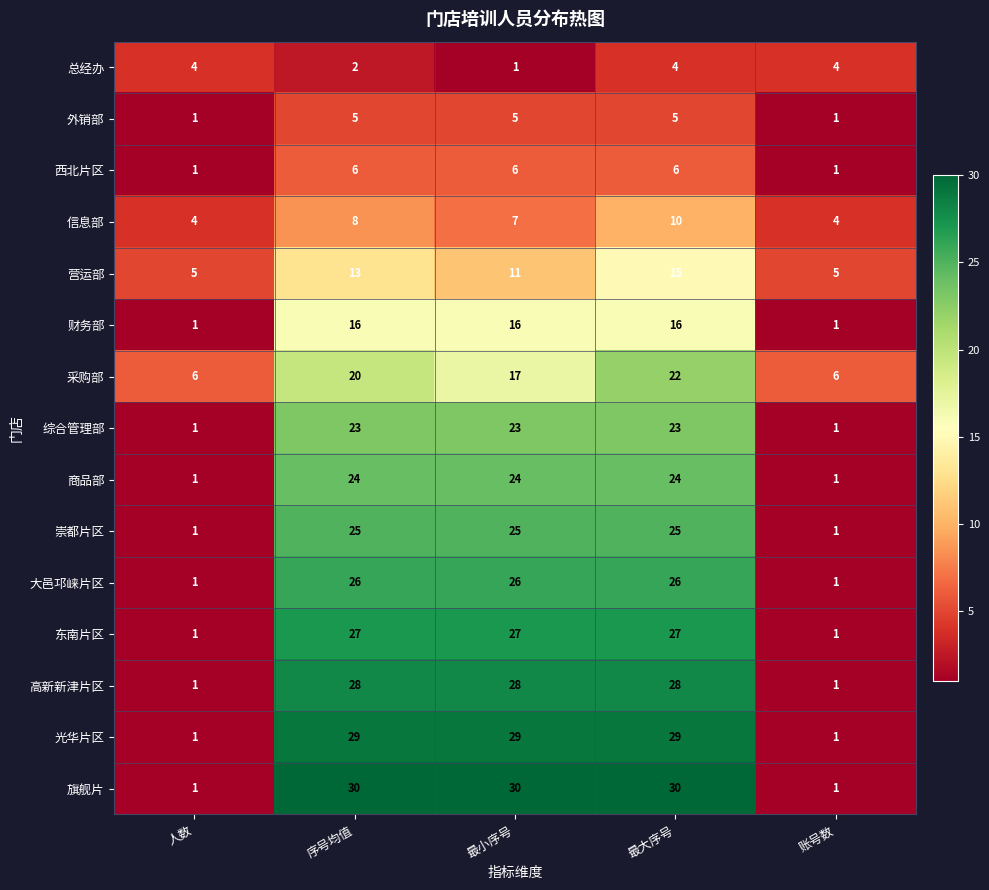

Rank the series by their maximum value, from highest to lowest.

旗舰片, 光华片区, 高新新津片区, 东南片区, 大邑邛崃片区, 崇都片区, 商品部, 综合管理部, 采购部, 财务部, 营运部, 信息部, 西北片区, 外销部, 总经办